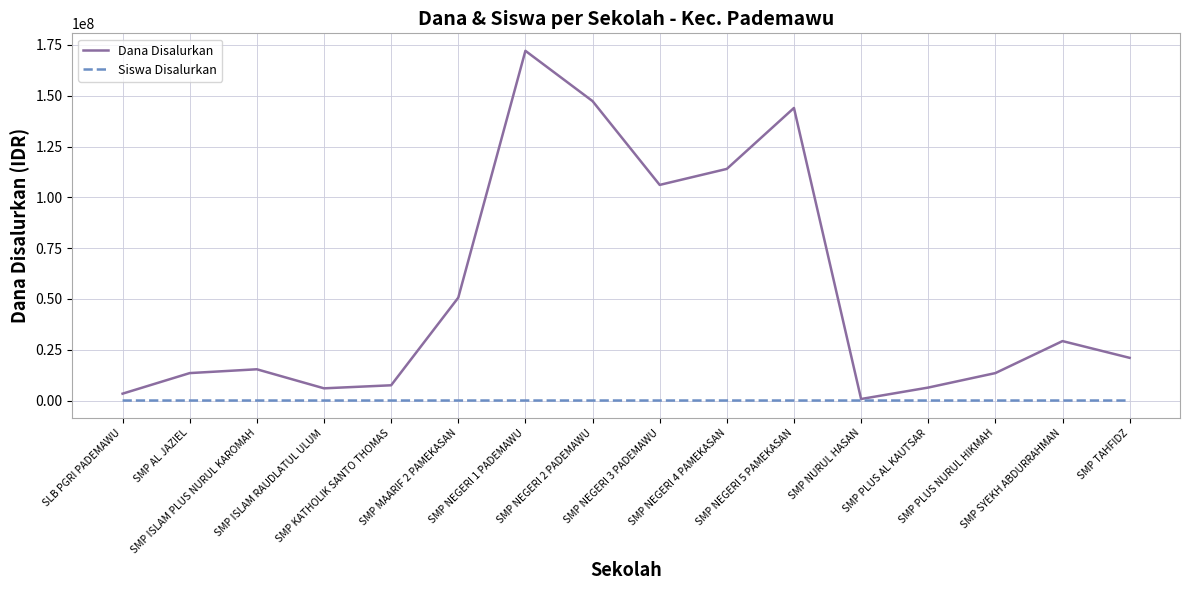

What is the sum of all Dana Disalurkan values?

850875000